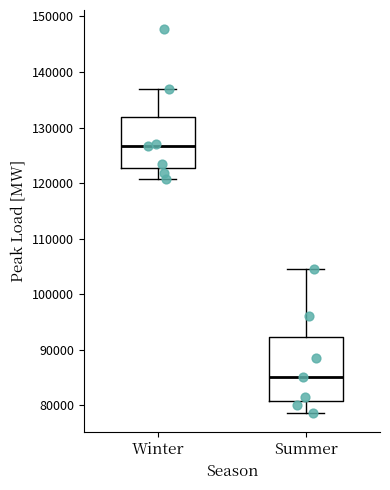

Where is the upper edge of the box for Winter on the y-axis? The values are not printed on the chart, so give them approximately, as read against the axis.

132000